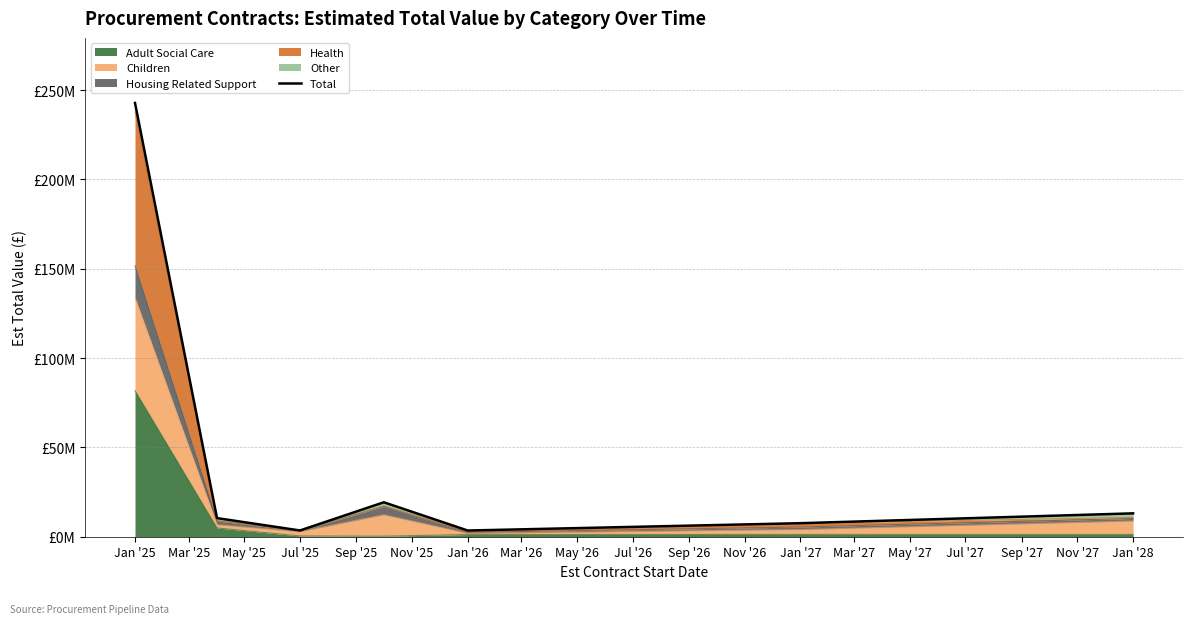

What is the approximate value at Jan '25, to the nearest 100?

242798600